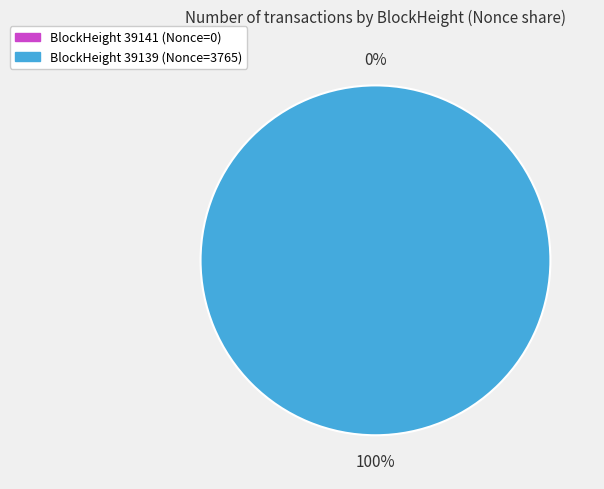

Do 39139 and 39141 together represent more than half of the pie?

Yes